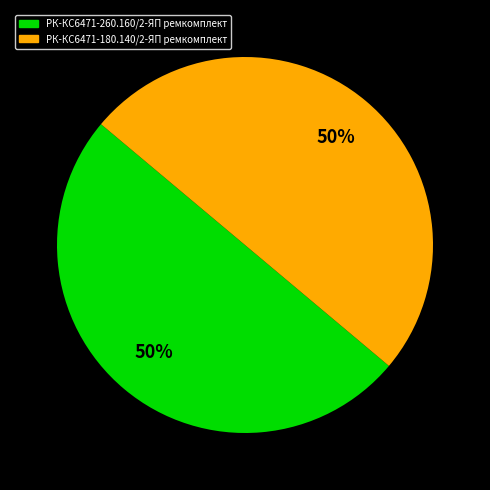

Count the number of slices in the pie.

2